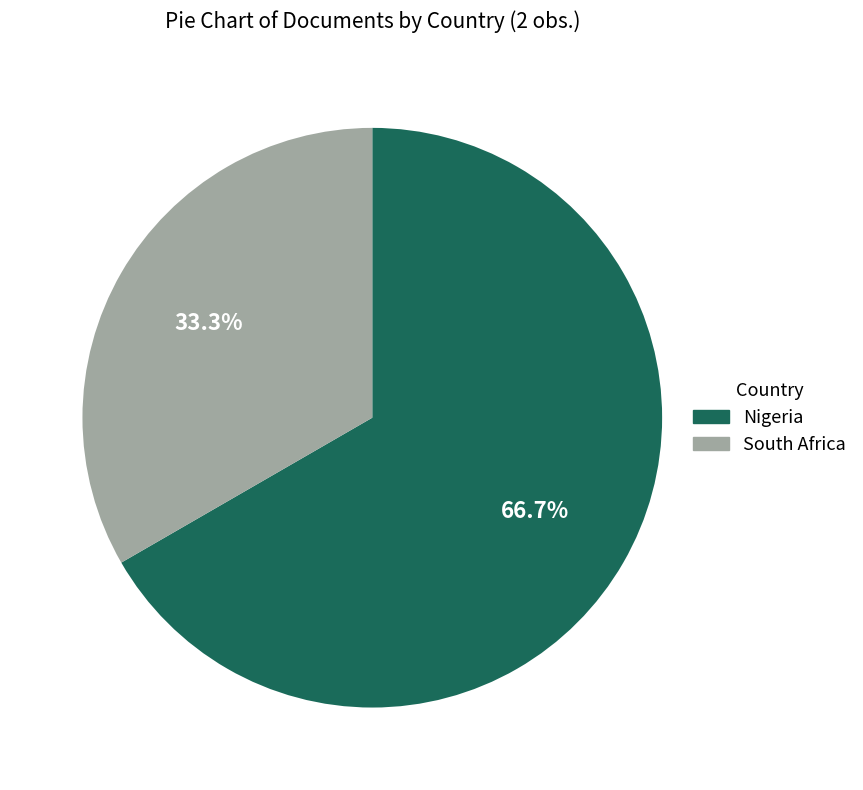

Rank the categories by value from highest to lowest.

Nigeria, South Africa